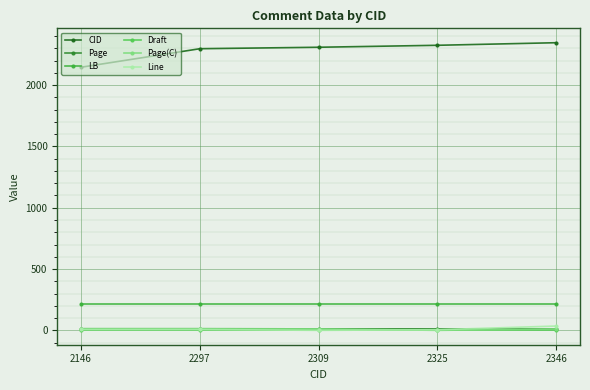

Which series has the largest range (max minus min)?

CID